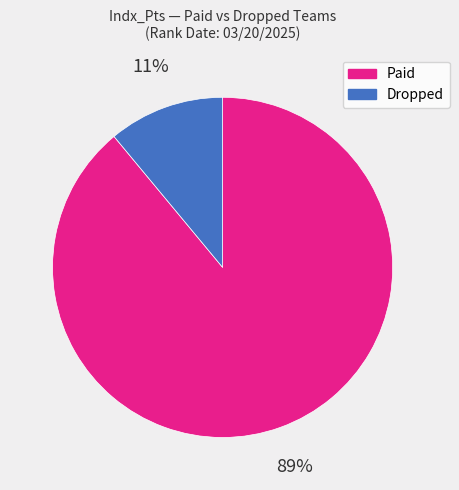

Which category has the biggest portion of the pie?

Paid